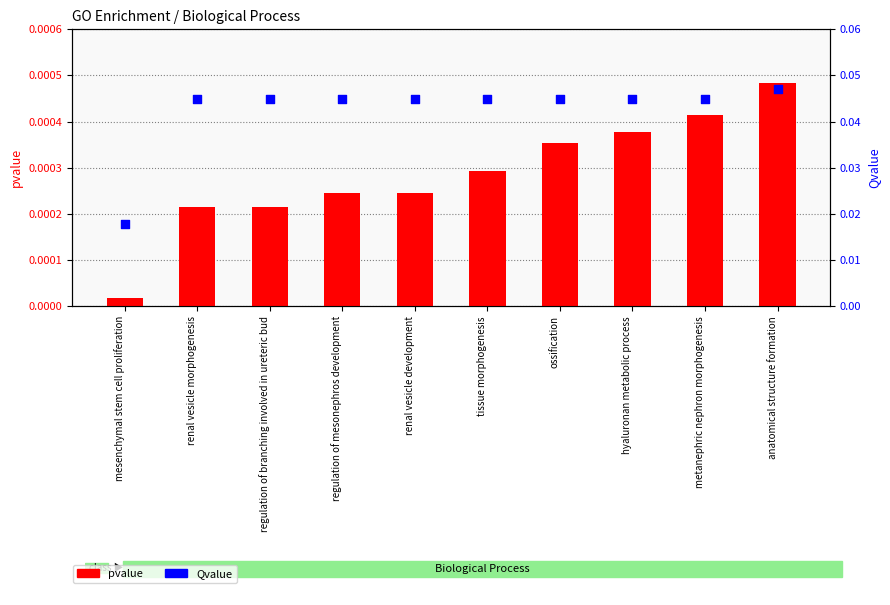

Which series reaches the minimum Y coordinate?

pvalue